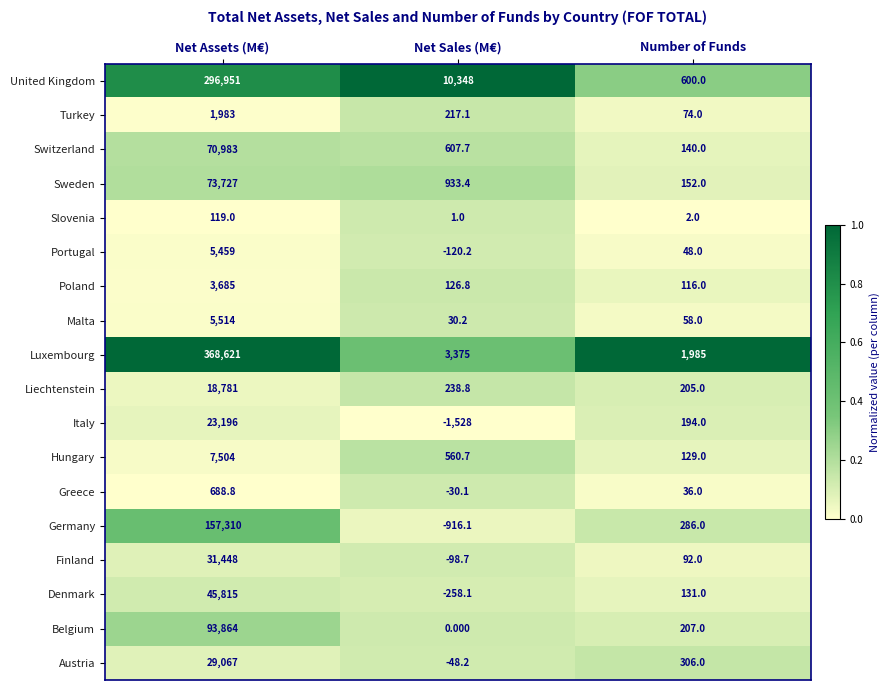

What is the greatest value displayed?

368621.0